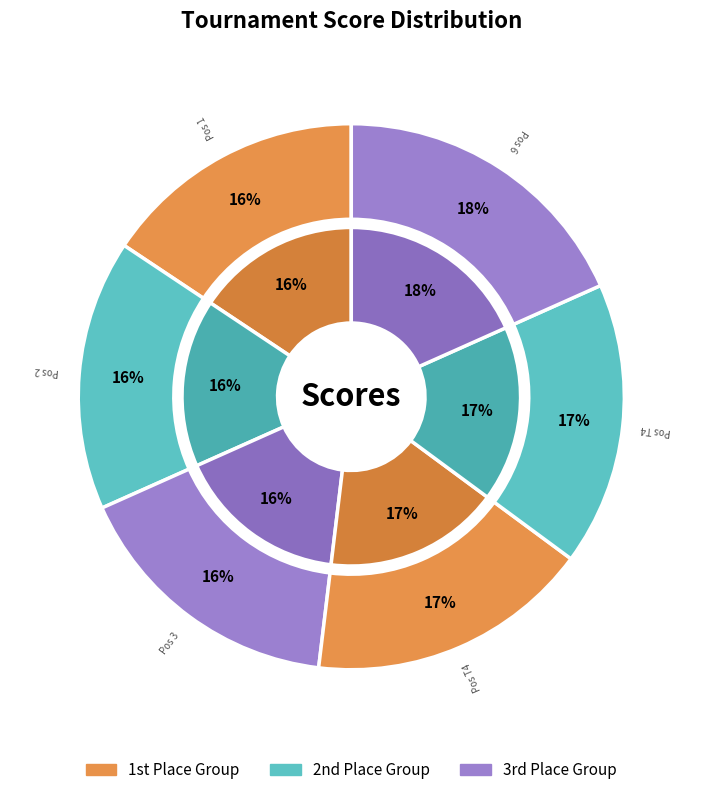

To the nearest percent, what portion does 6 represent?

18%